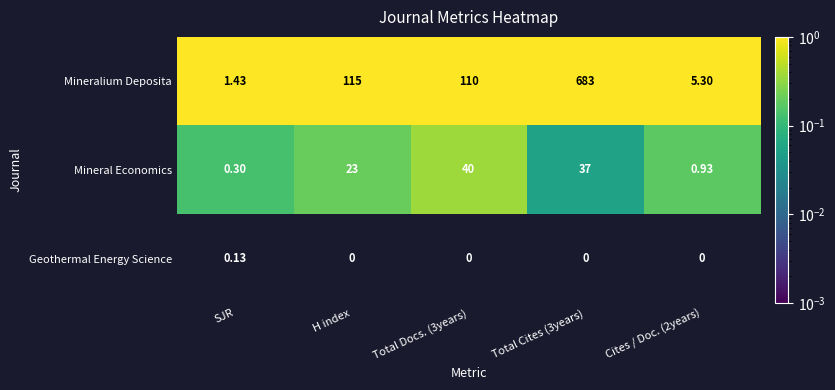

Is the value of Mineralium Deposita at SJR greater than the value of Geothermal Energy Science at SJR?

Yes